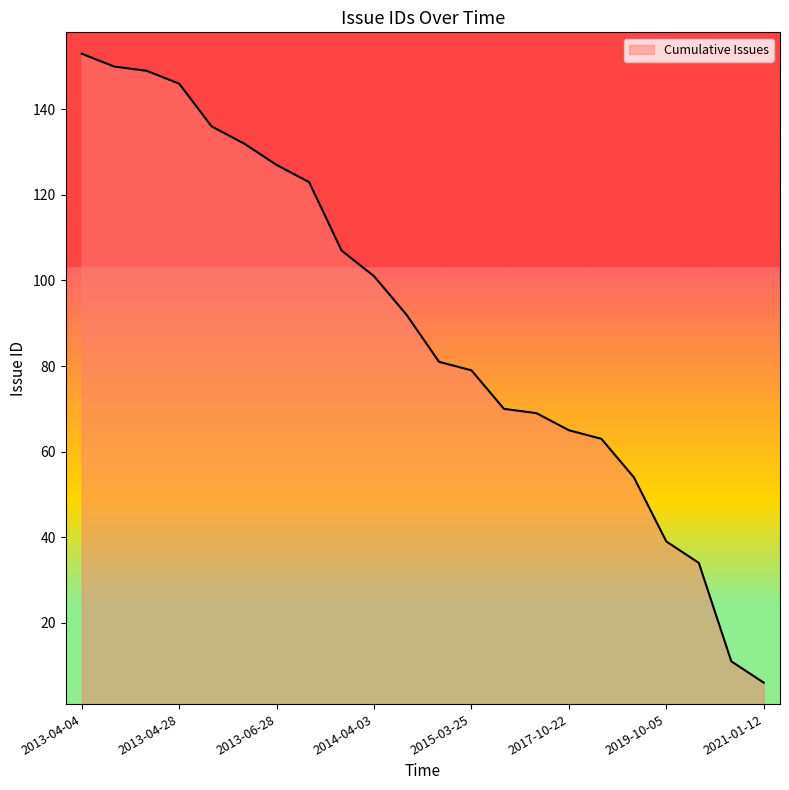

What is the maximum value shown in the chart?

153